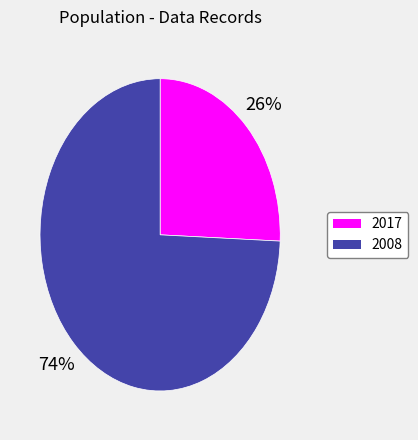

Rank the categories by value from highest to lowest.

2008, 2017